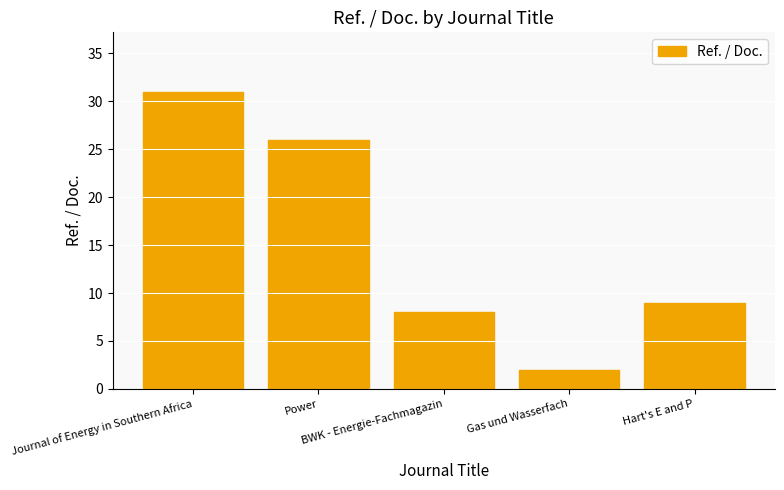

What is the change in value from Power to Hart's E and P?

-17